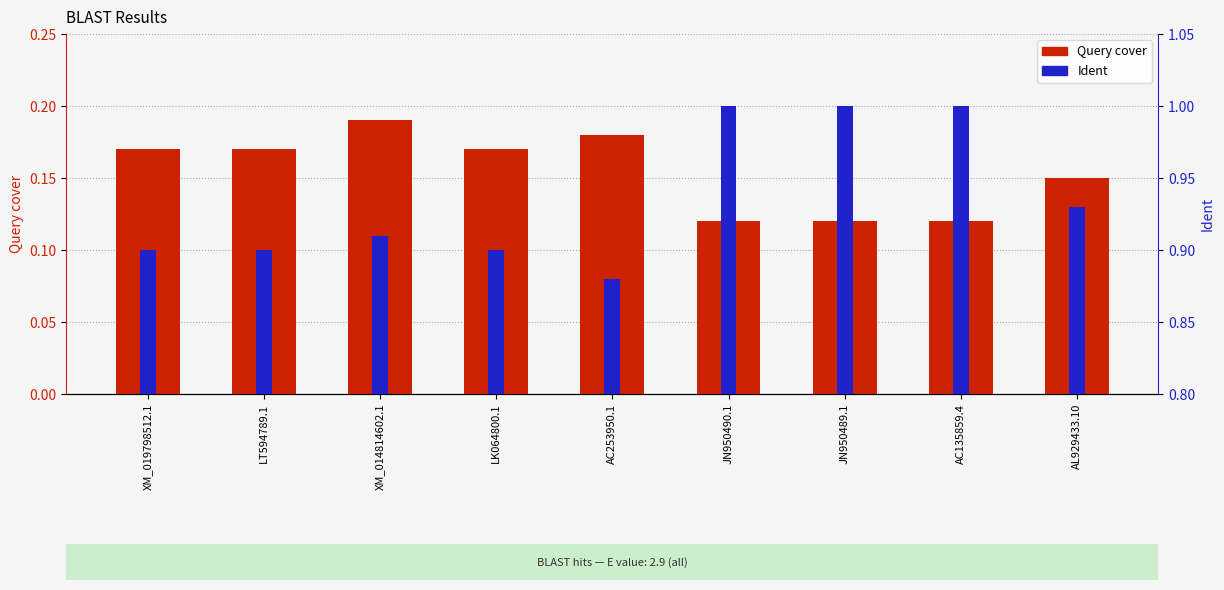

At which label is Query cover closest to 0?

JN950490.1